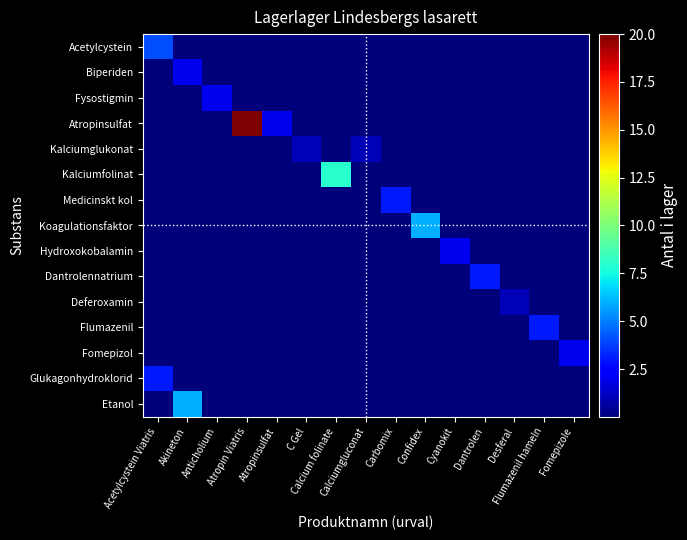

Which series changed the most between Anticholium and Atropin Viatris?

Atropinsulfat